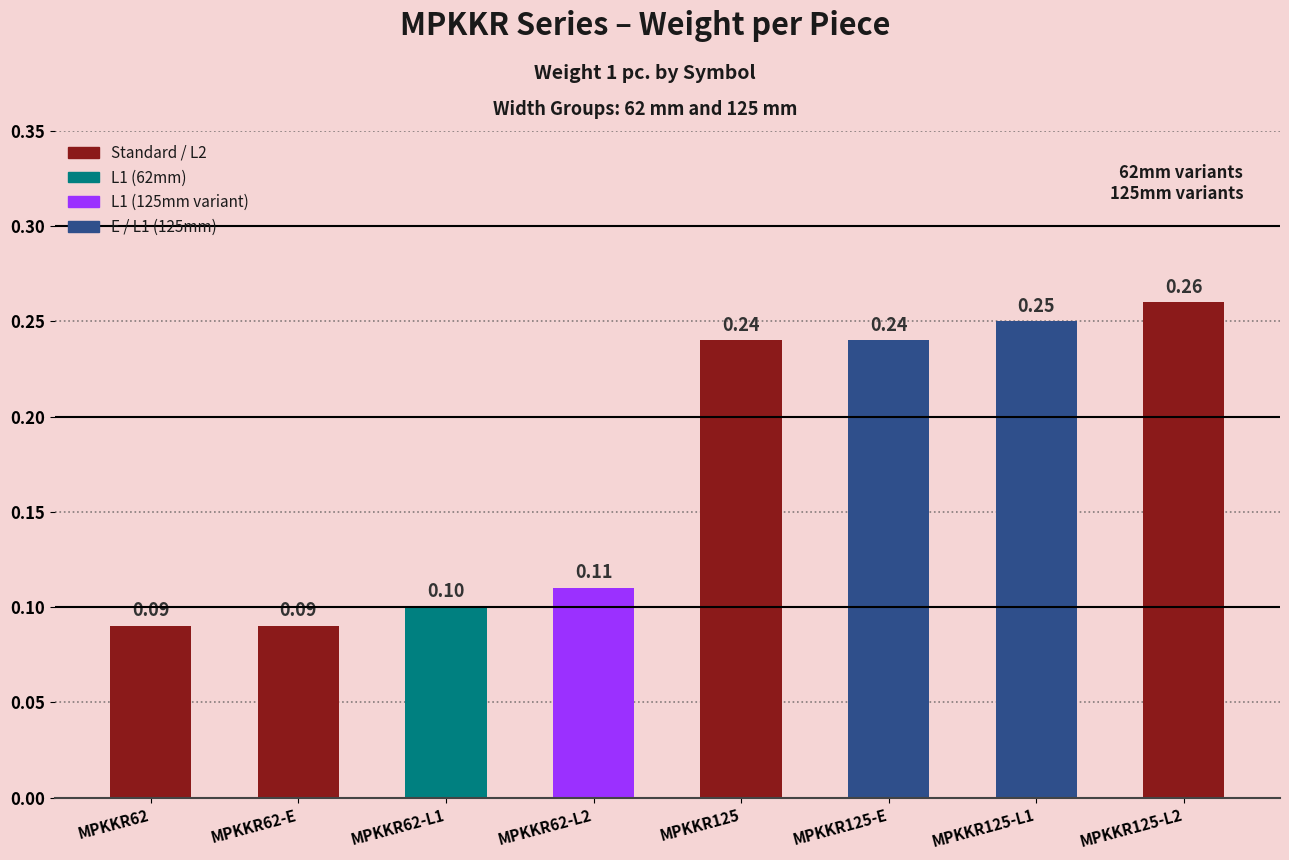

What is the sum of all values?

1.4